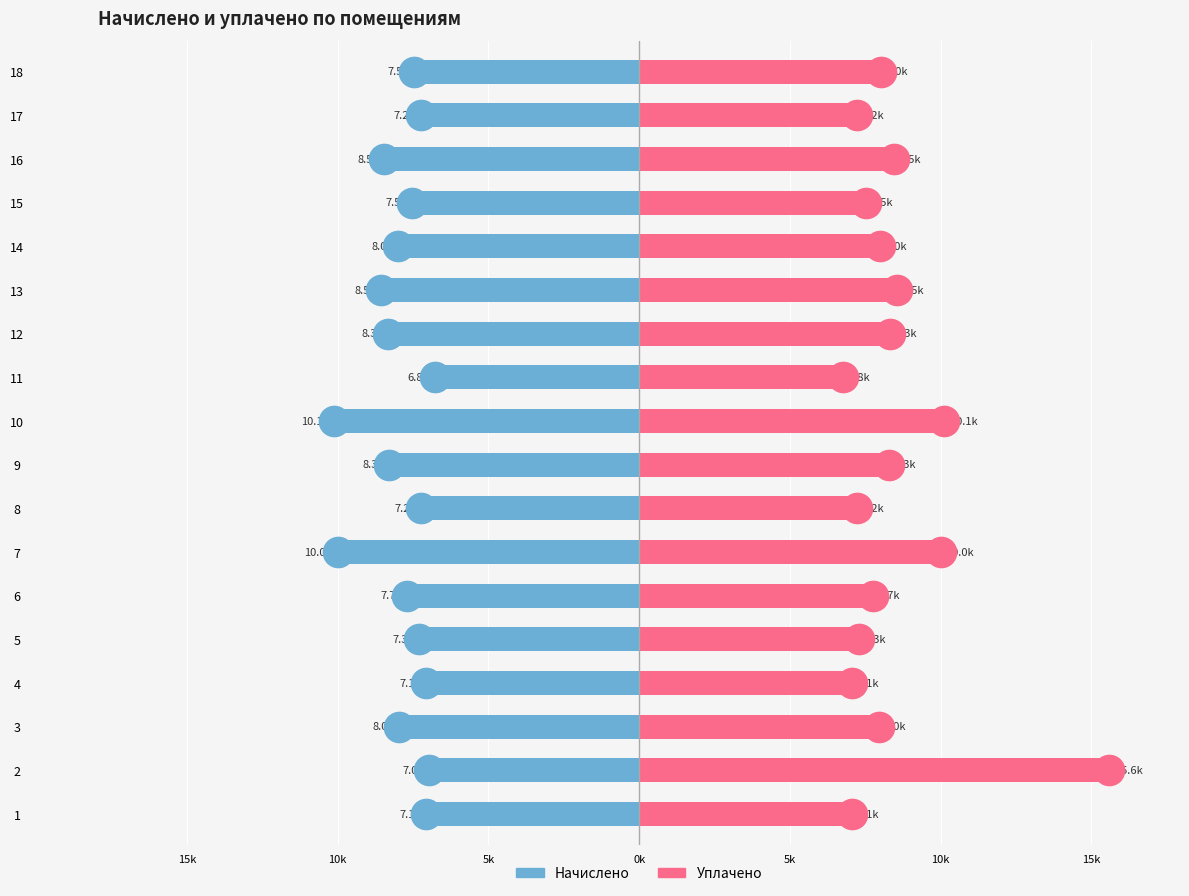

Which series changed the most between 14 and 15?

начислено